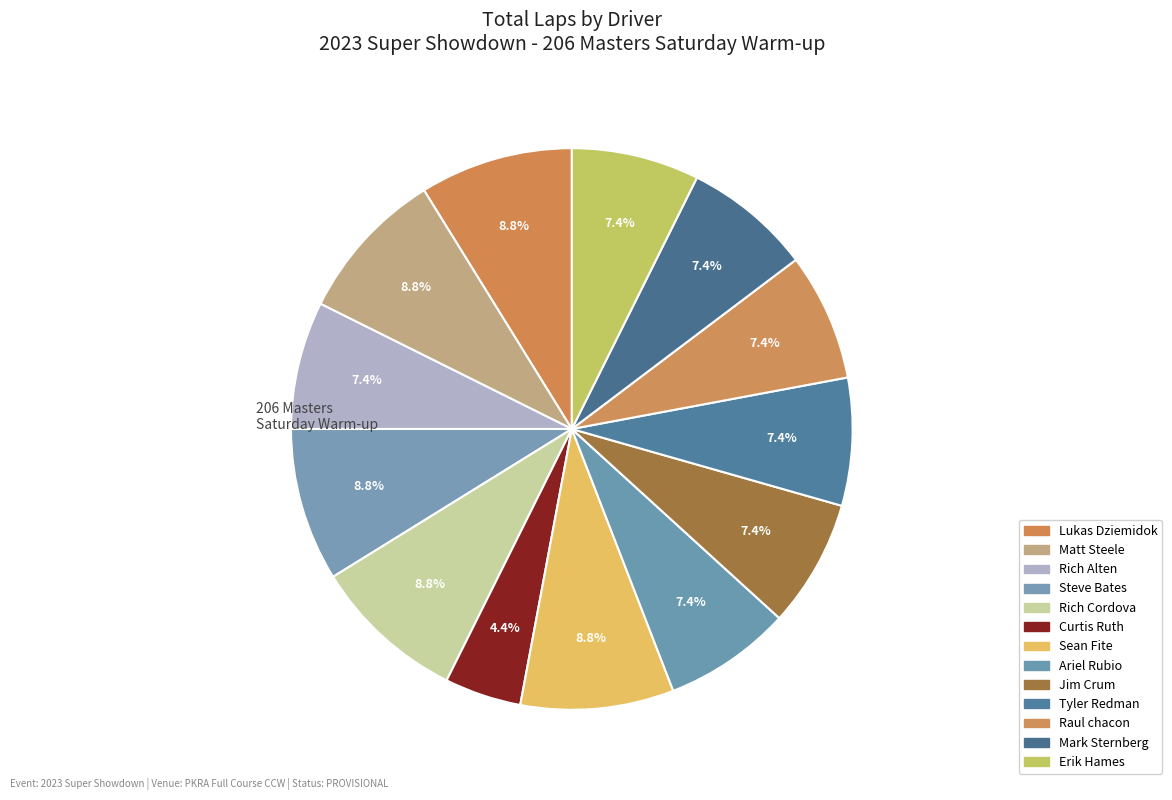

How many segments does this pie chart have?

13